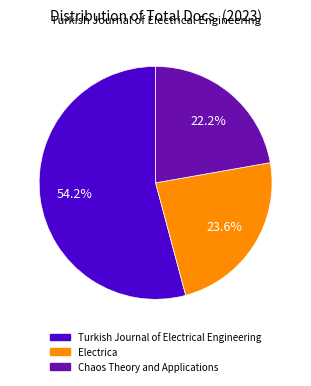

To the nearest percent, what is the difference between the Electrica and Chaos Theory and Applications slice percentages?

1%